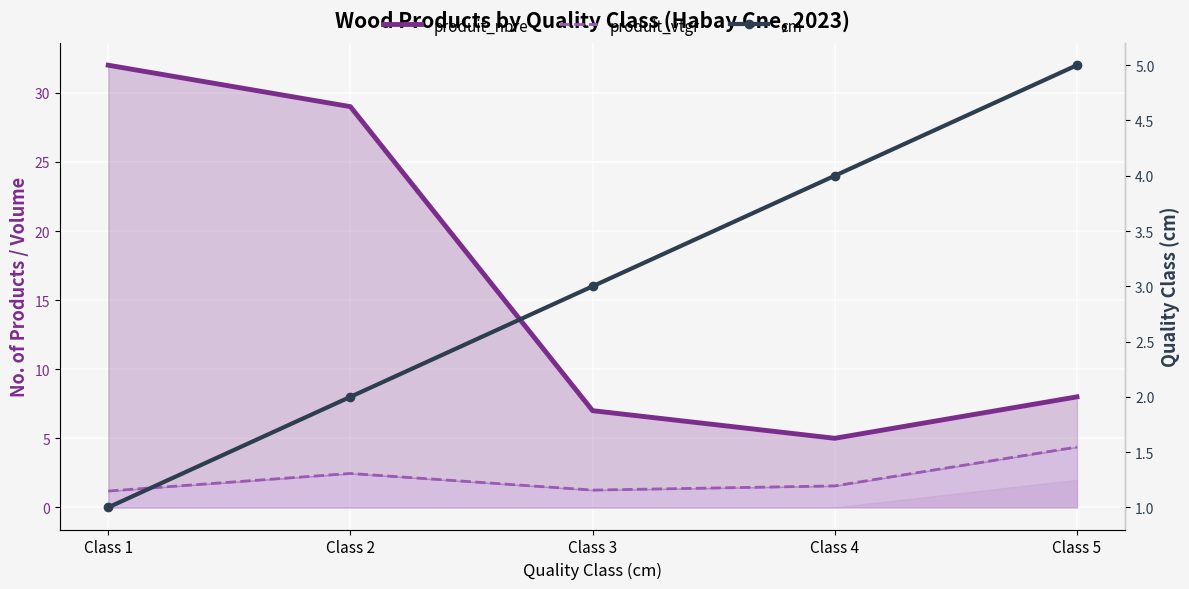

What is the sum of all produit_vtgr values?

10.8